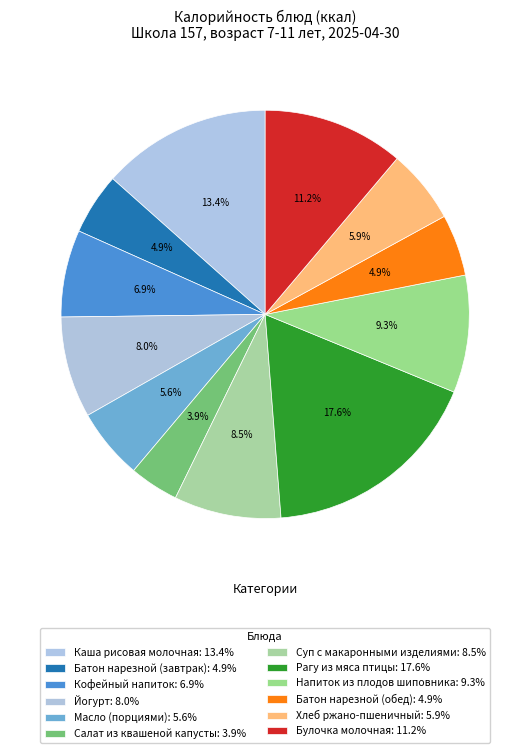

Count the number of slices in the pie.

12